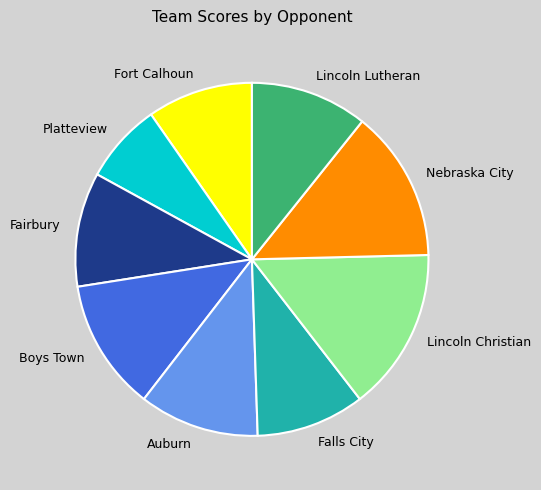

Count the number of slices in the pie.

9